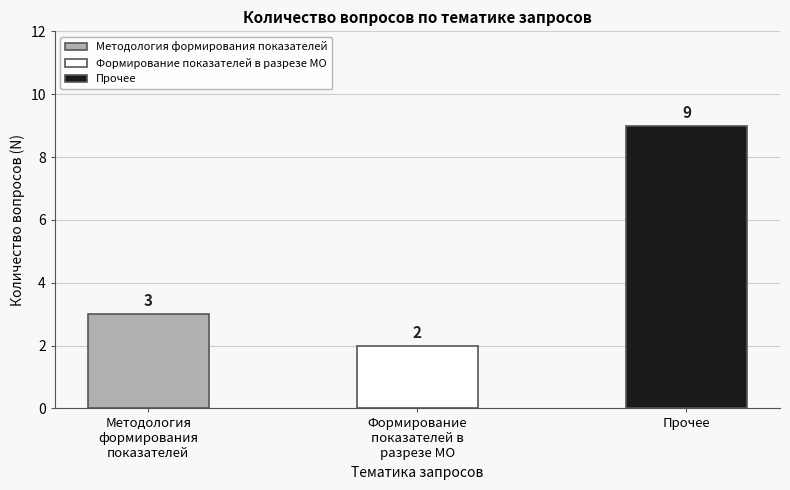

What position from the left is Методология
формирования
показателей?

1